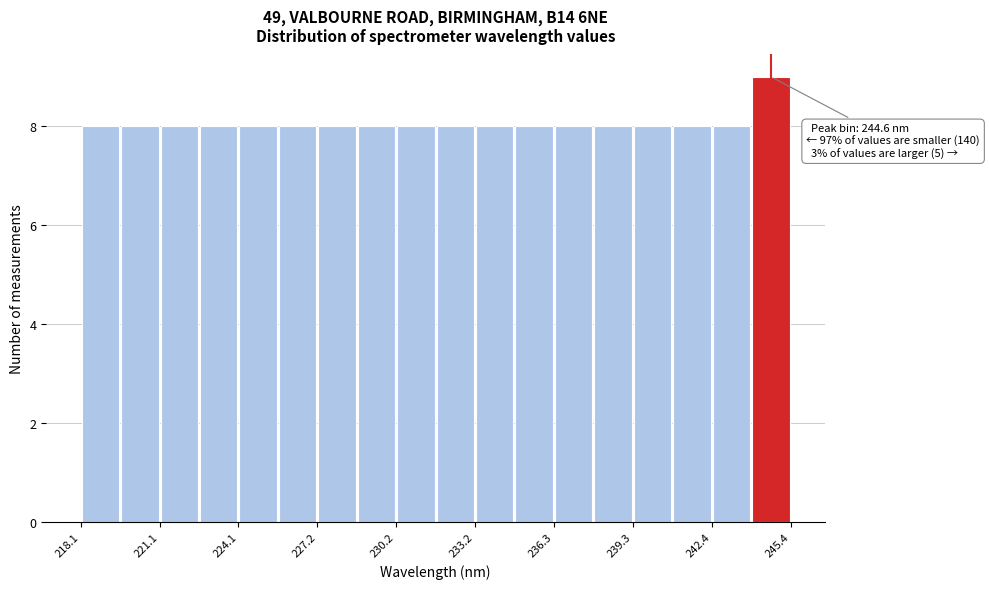

Read against the x-axis, roughly where is the centre of the tallest bar?

244.5